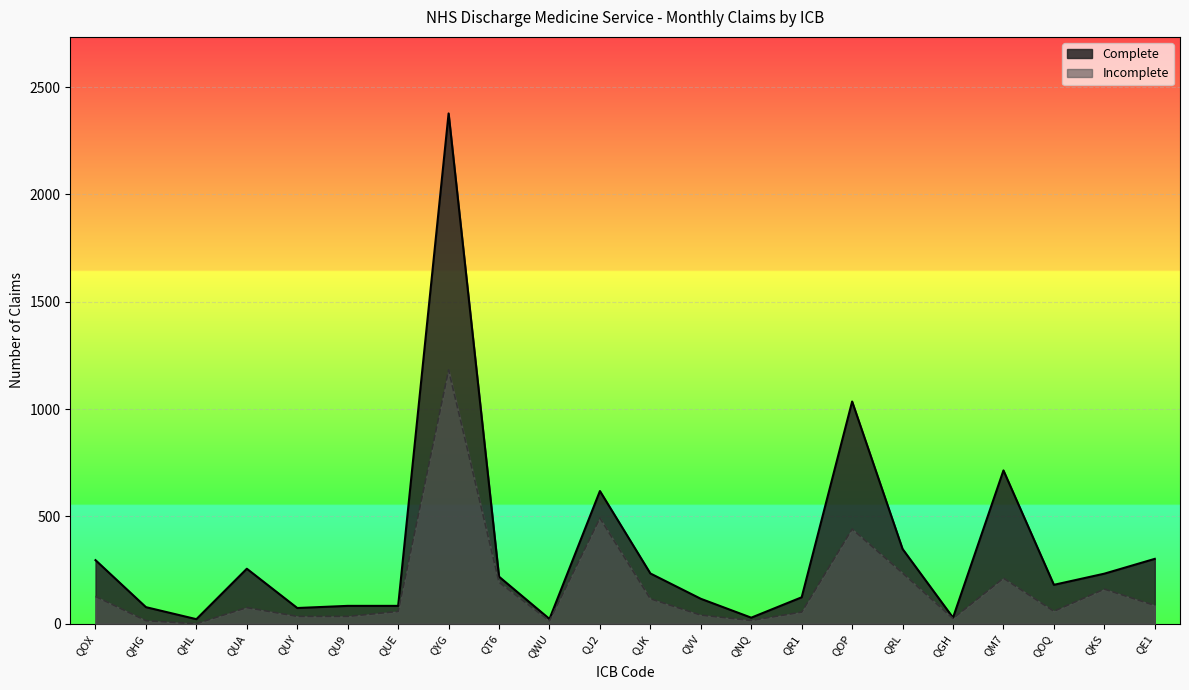

Reading left to right, extract all data points from this chart.

Complete: QOX=296	QHG=77	QHL=21	QUA=256	QUY=73	QU9=83	QUE=83	QYG=2377	QT6=219	QWU=22	QJ2=618	QJK=234	QVV=116	QNQ=28	QR1=123	QOP=1035	QRL=348	QGH=28	QM7=714	QOQ=181	QKS=233	QE1=302
Incomplete: QOX=127	QHG=14	QHL=0	QUA=75	QUY=34	QU9=34	QUE=57	QYG=1182	QT6=193	QWU=13	QJ2=492	QJK=116	QVV=40	QNQ=15	QR1=54	QOP=441	QRL=236	QGH=24	QM7=212	QOQ=58	QKS=161	QE1=85